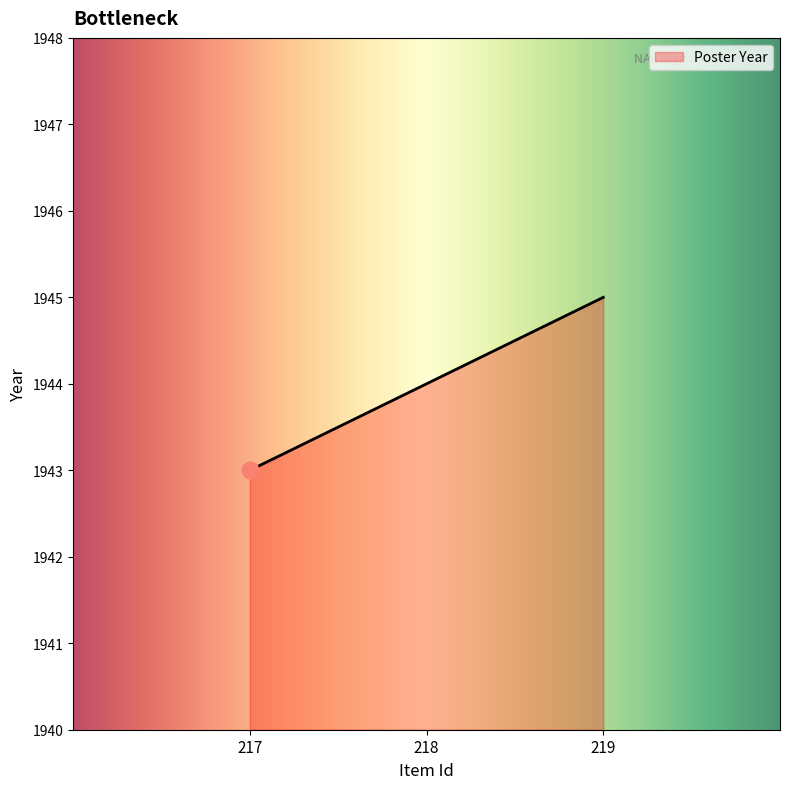

Reading right to left, transcribe all the data shown in this chart.

219=1945	218=1944	217=1943